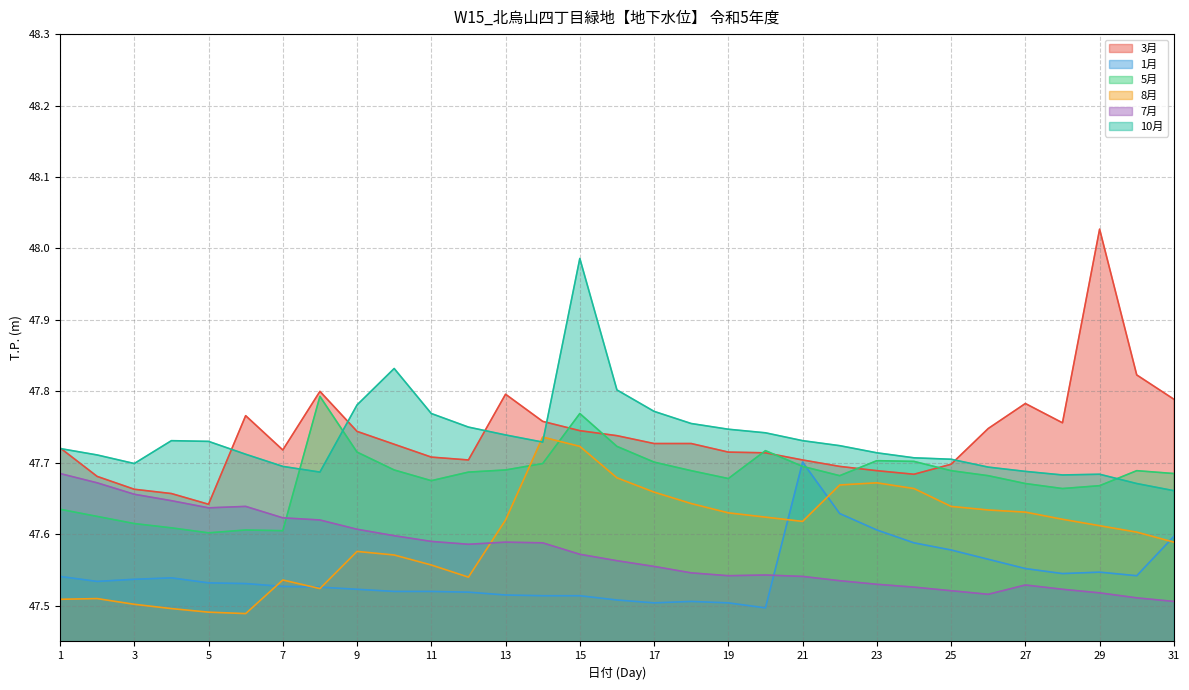

What is the difference between the second highest and minimum values in the 3月 series?

0.2